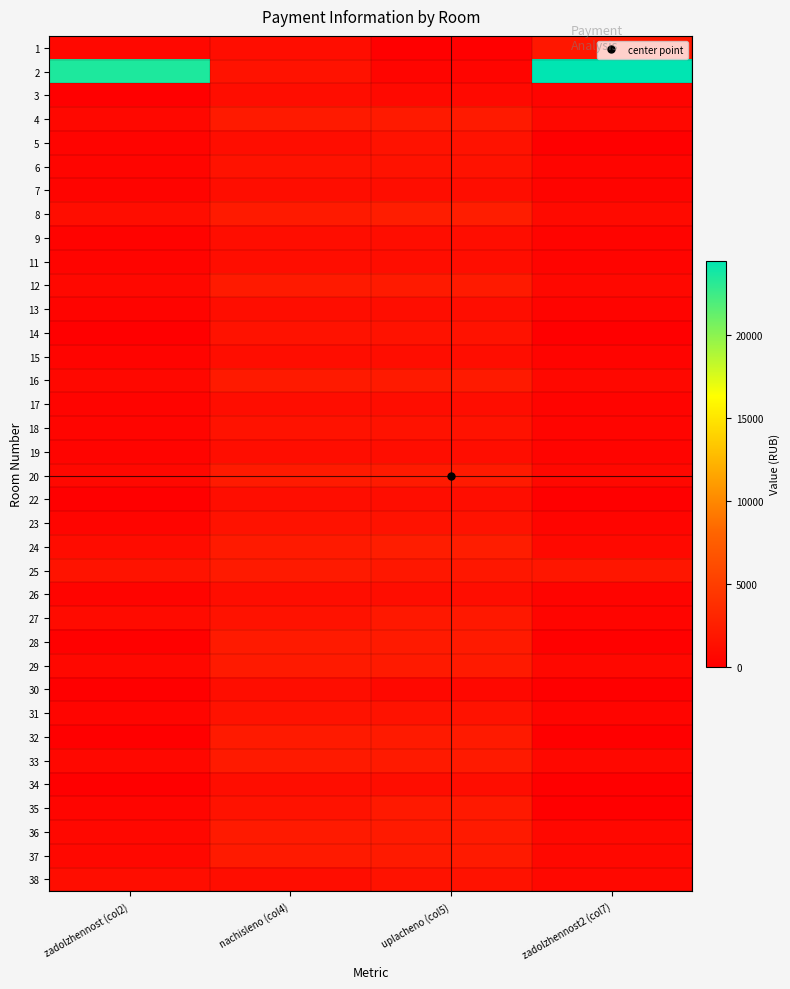

At which category does the chart reach its minimum across all series?

uplacheno (col5)